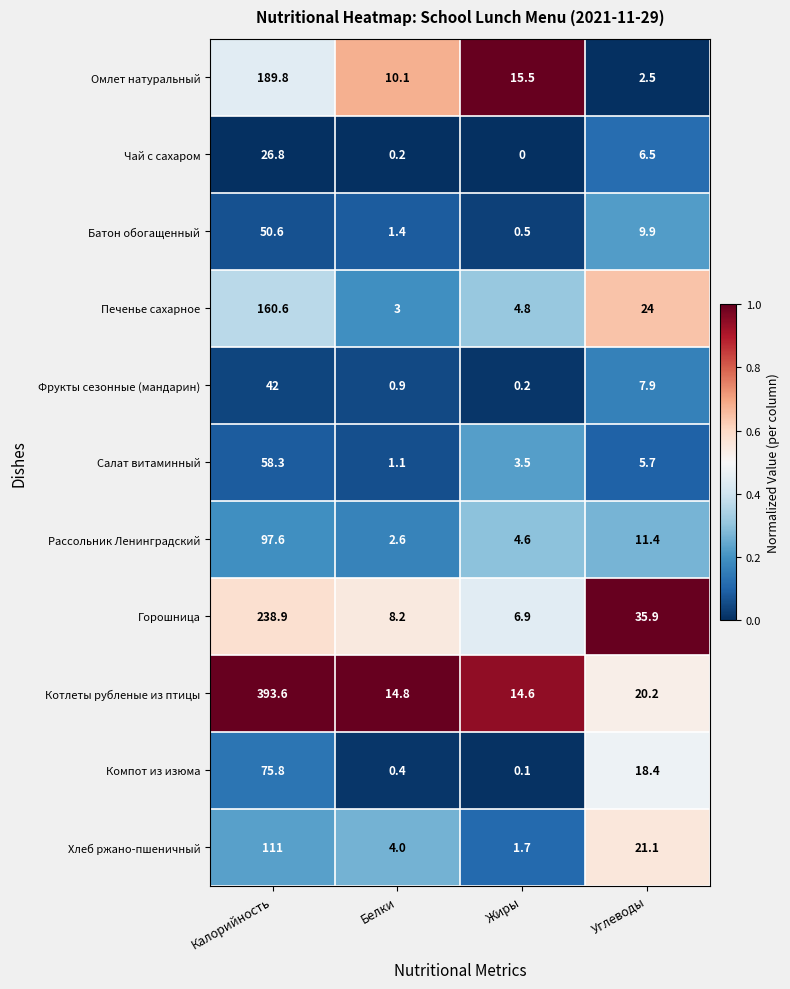

What is the difference between the second highest and second lowest values in the Компот из изюма series?

18.0